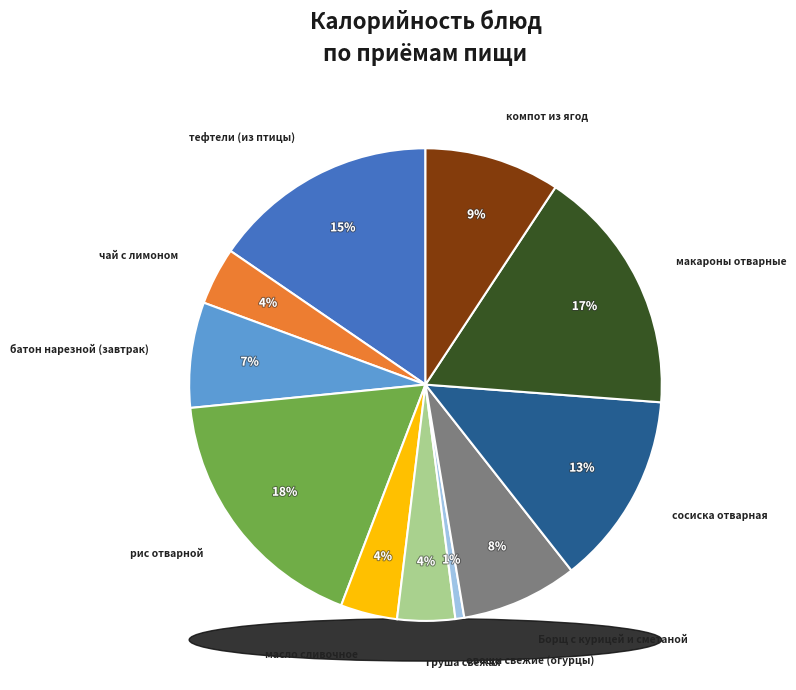

Count the number of slices in the pie.

11